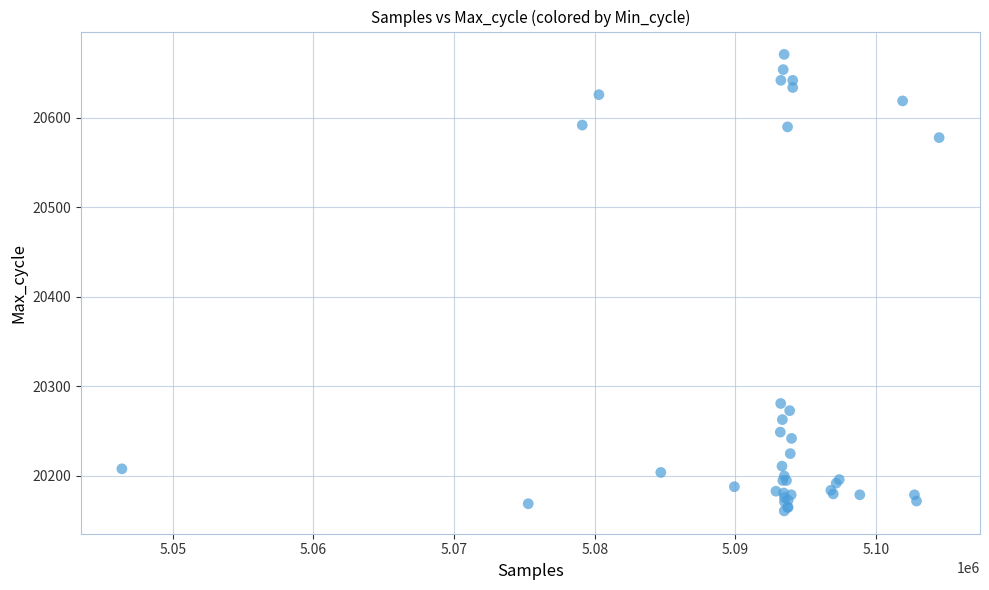

What Y value in the scatter plot is closest to 20416?

20281